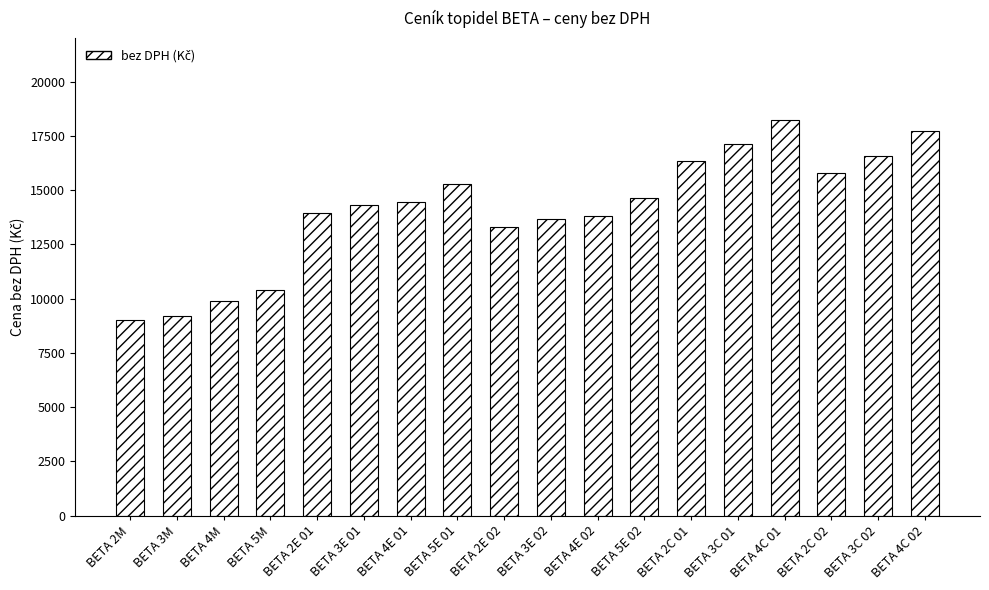

What is the change in value from BETA 2E 02 to BETA 4C 02?

+4437